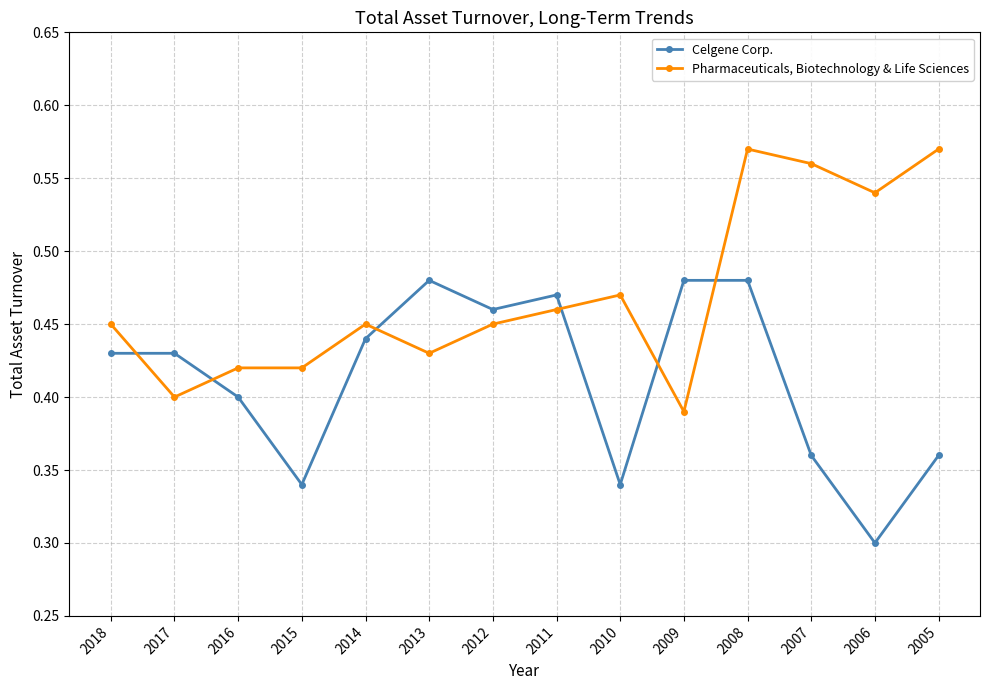

True or false: Pharmaceuticals, Biotechnology & Life Sciences has a value of 0.1 at 2010.

False